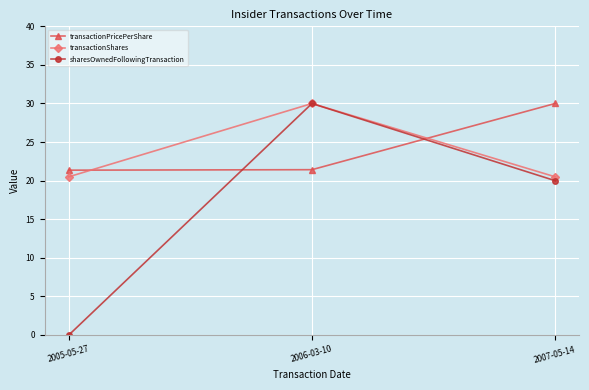

What is the label of the 1st point from the left?

2005-05-27